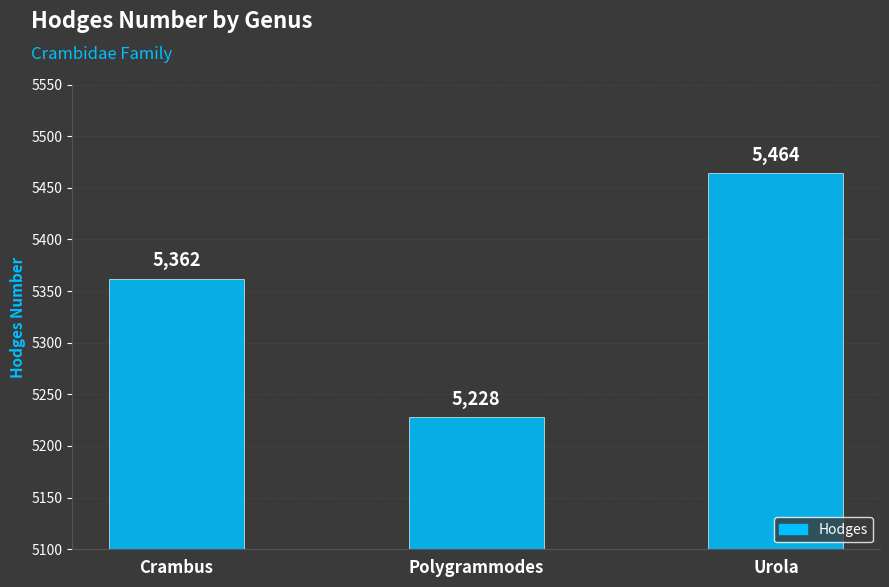

What is the ratio of the value at Crambus to the value at Urola?

1.0